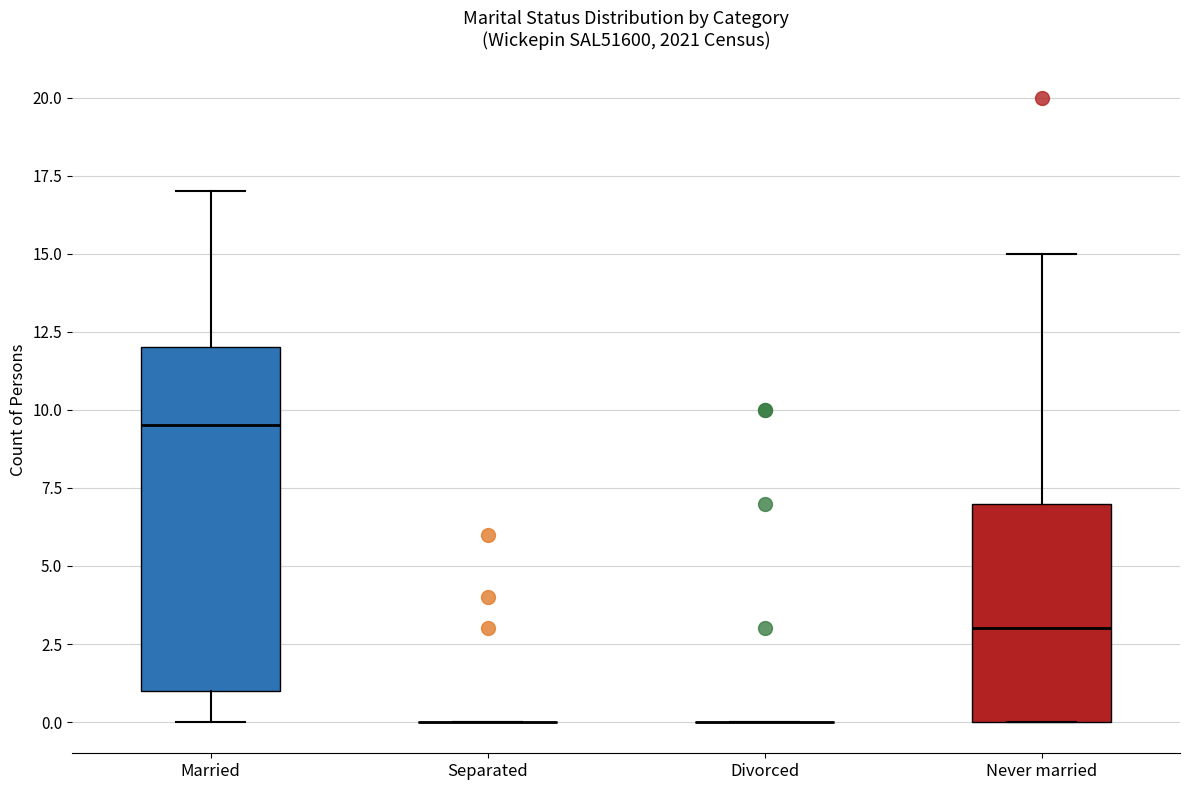

Reading left to right, read every box against the y-axis: the position of its median line, the range the box covers, and the ends of its whiskers. The values are not printed on the chart, so give them approximately, as read against the axis.

Married: median 9.5, box 1.0 to 12.0, whiskers 0.0 to 17.0
Separated: box collapsed to a line at 0.0, whiskers 0.0 to 0.0
Divorced: box collapsed to a line at 0.0, whiskers 0.0 to 0.0
Never married: median 3.0, box 0.0 to 7.0, whiskers 0.0 to 15.0